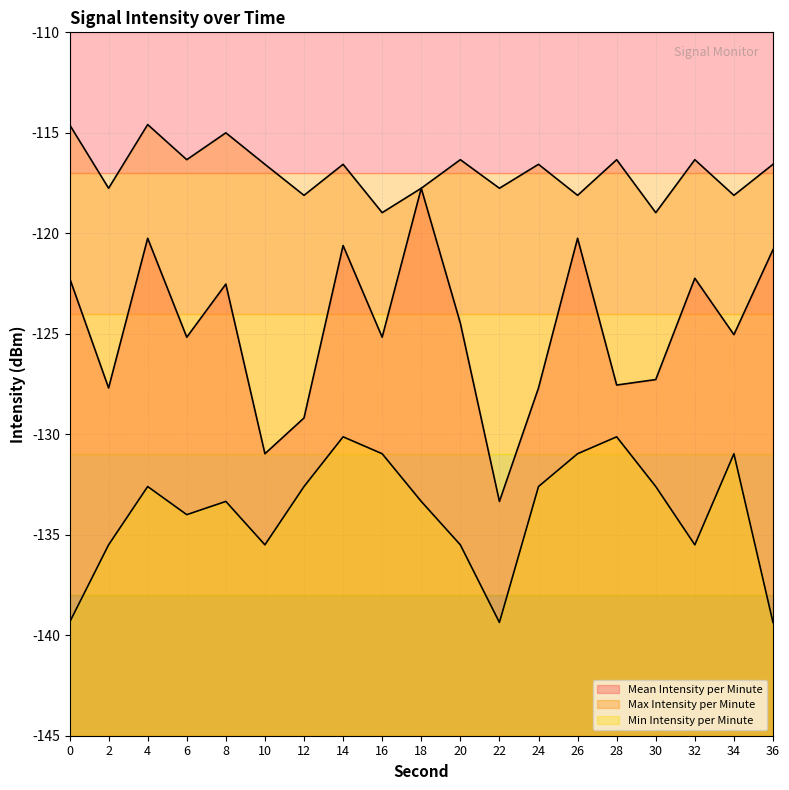

Reading right to left, list all the values displayed in this chart.

Mean Intensity per Minute: 36=-120.8	34=-125.0	32=-122.2	30=-127.3	28=-127.6	26=-120.2	24=-127.7	22=-133.3	20=-124.5	18=-117.8	16=-125.2	14=-120.6	12=-129.2	10=-131.0	8=-122.5	6=-125.2	4=-120.2	2=-127.7	0=-122.2
Max Intensity per Minute: 36=-116.6	34=-118.1	32=-116.3	30=-119.0	28=-116.3	26=-118.1	24=-116.6	22=-117.8	20=-116.3	18=-117.8	16=-119.0	14=-116.6	12=-118.1	10=-116.6	8=-115.0	6=-116.3	4=-114.6	2=-117.8	0=-114.6
Min Intensity per Minute: 36=-139.4	34=-131.0	32=-135.5	30=-132.6	28=-130.1	26=-131.0	24=-132.6	22=-139.4	20=-135.5	18=-133.3	16=-131.0	14=-130.1	12=-132.6	10=-135.5	8=-133.3	6=-134.0	4=-132.6	2=-135.5	0=-139.4